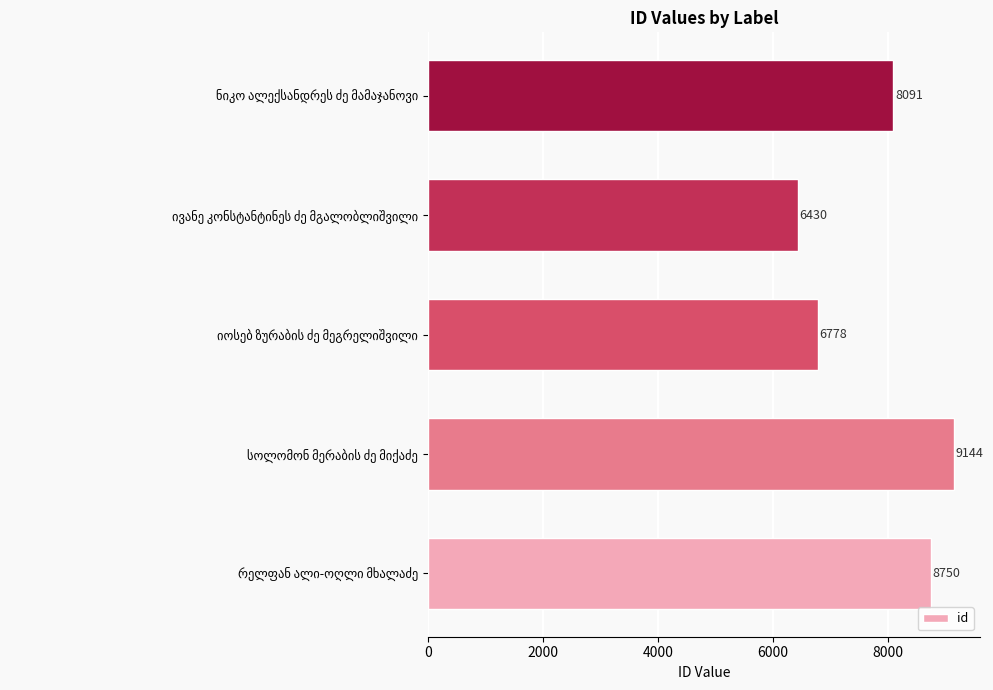

Count the values in the range 6778 to 8750.

3